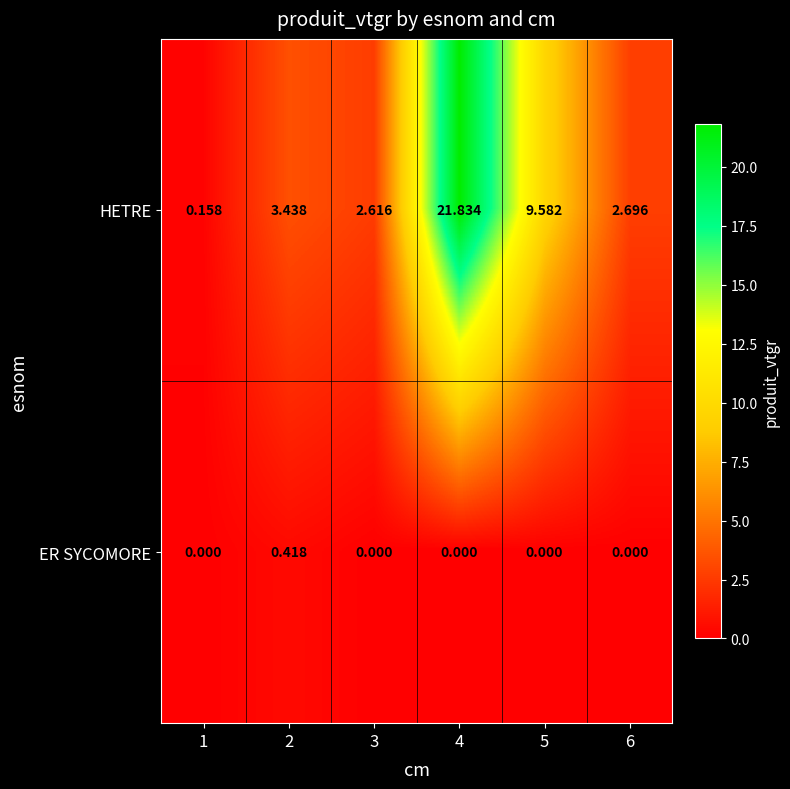

Which series has the largest total across all categories?

HETRE